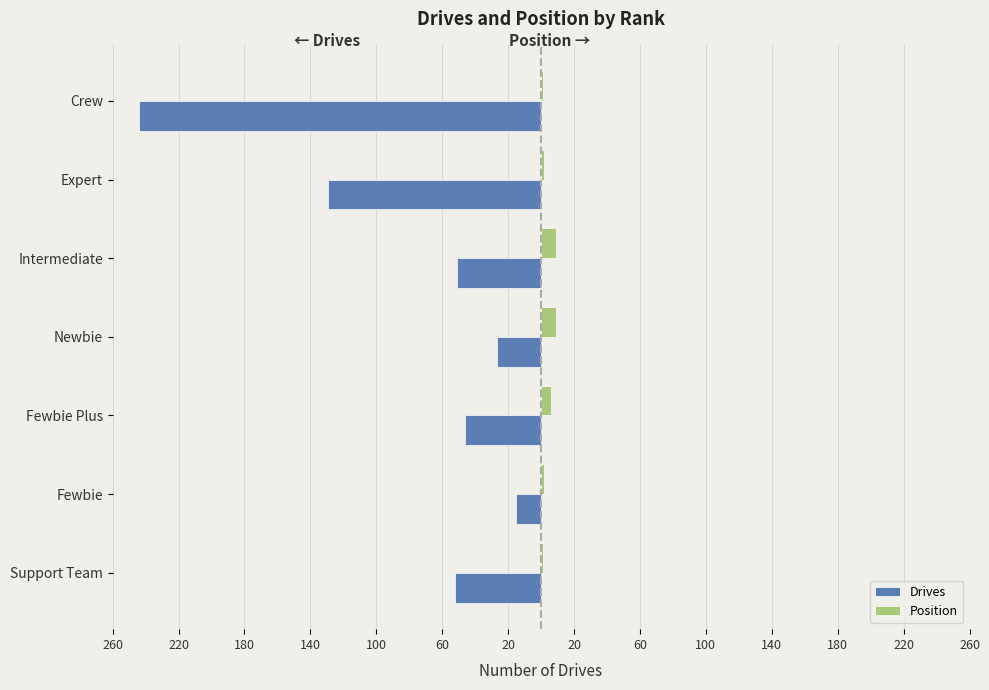

What are all the series names shown in the legend?

Drives, Position